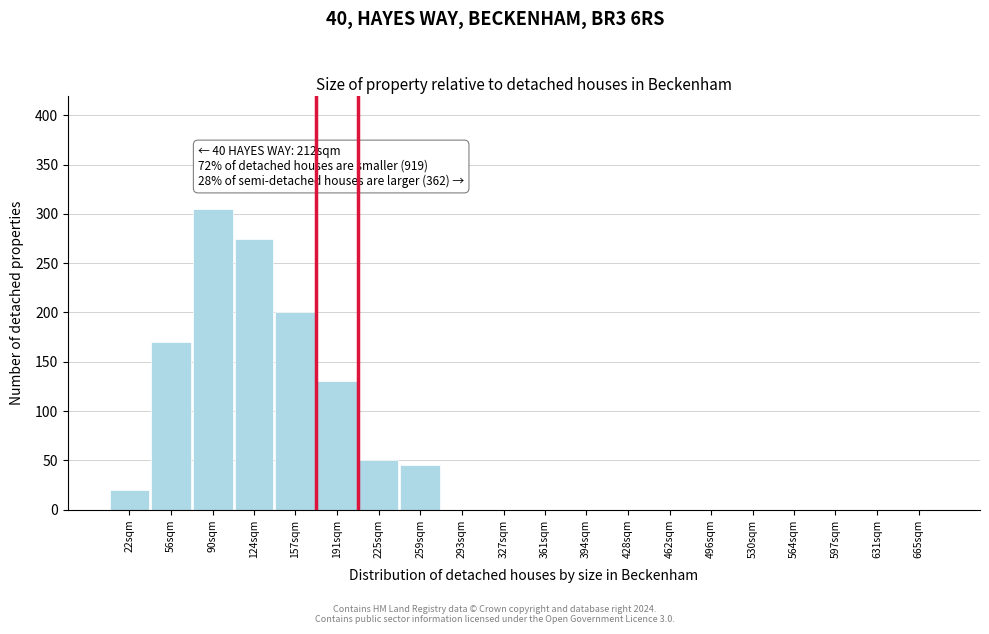

Reading right to left, extract all data points from this chart.

665sqm=0	631sqm=0	597sqm=0	564sqm=0	530sqm=0	496sqm=0	462sqm=0	428sqm=0	394sqm=0	361sqm=0	327sqm=0	293sqm=0	259sqm=45	225sqm=50	191sqm=130	157sqm=200	124sqm=275	90sqm=305	56sqm=170	22sqm=20